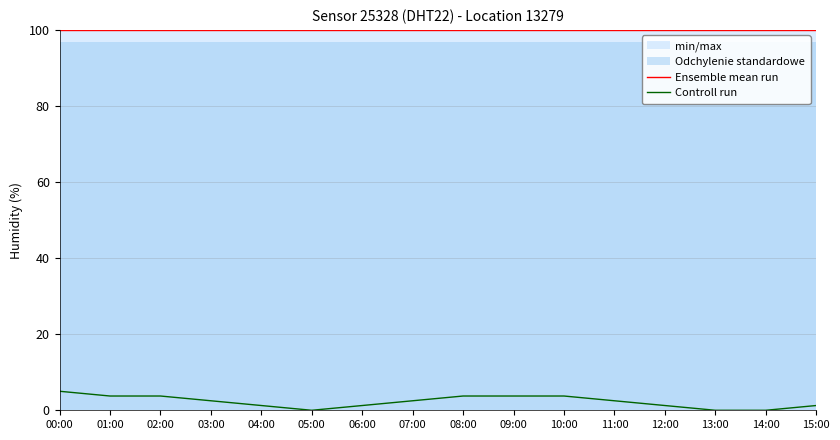

How many interior local valleys does the Controll run series have?

1